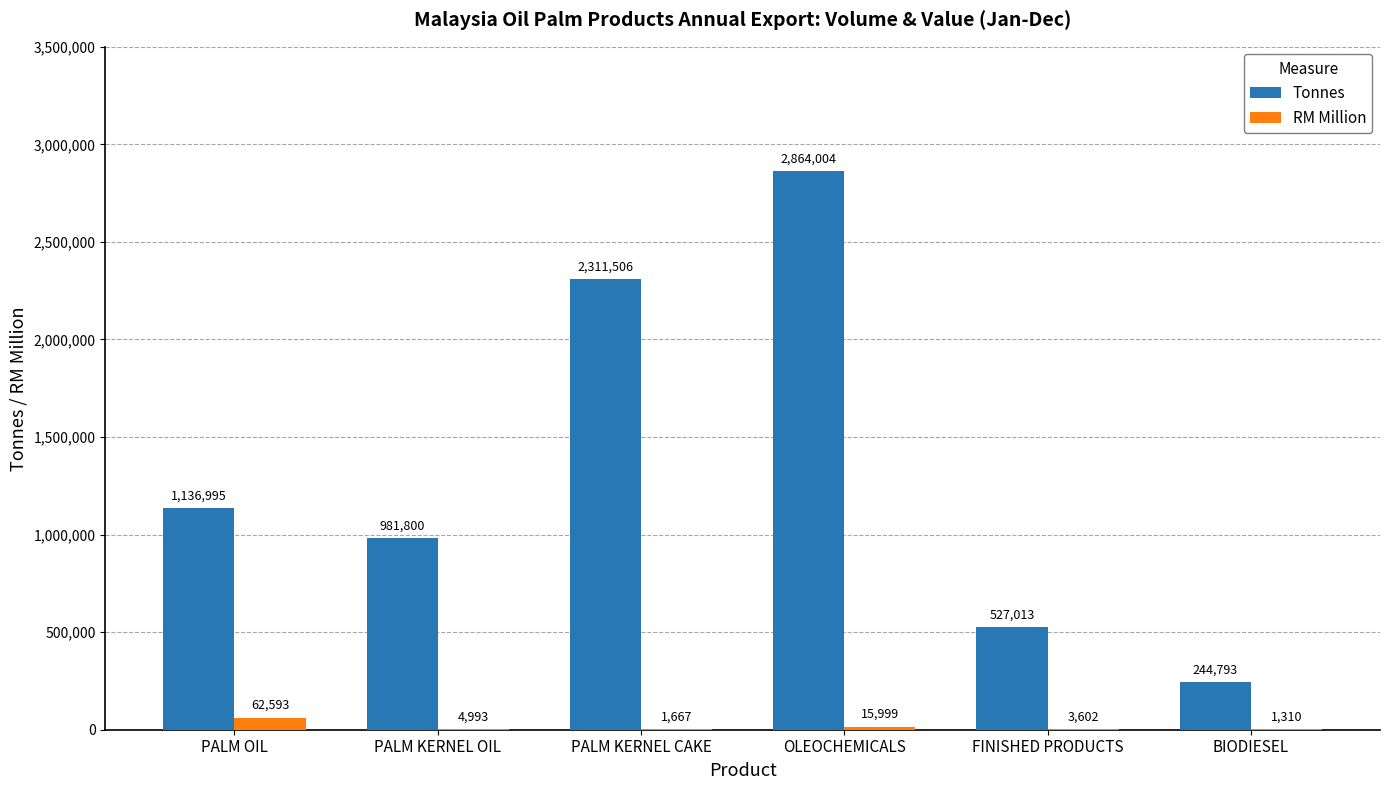

How many distinct data groups are displayed?

2